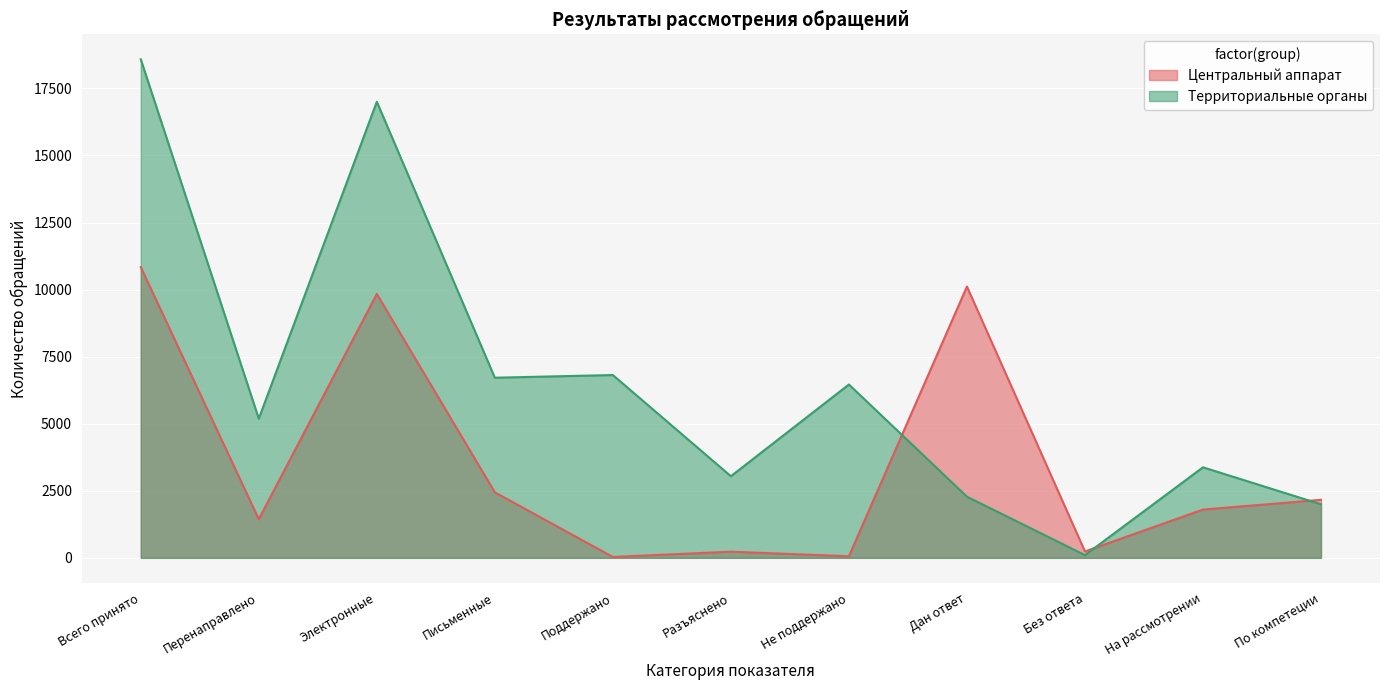

List the series in order of their overall mean, lowest first.

Центральный аппарат, Территориальные органы